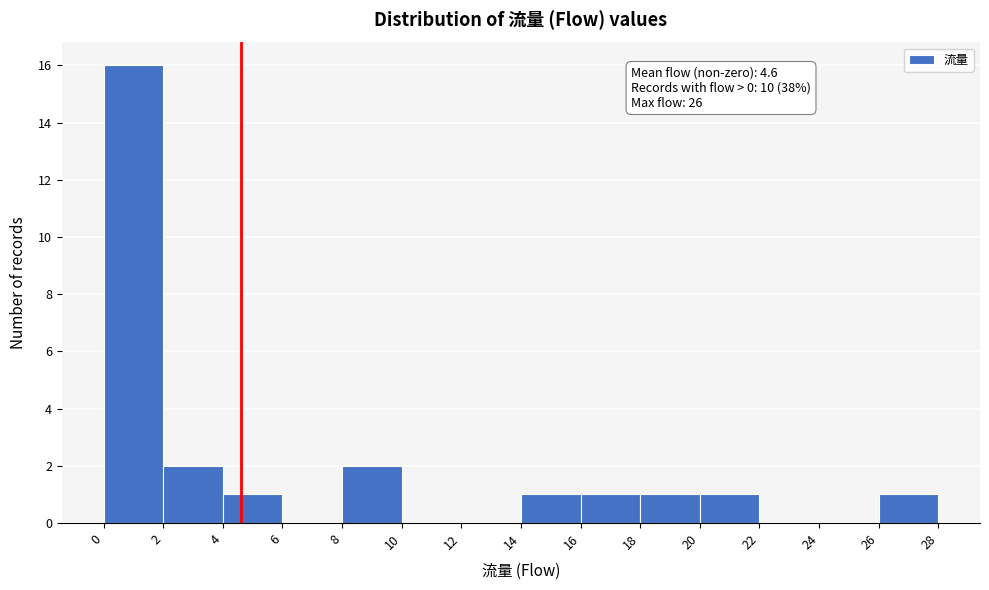

Over which range of the x-axis is the bar tallest?

0 to 2